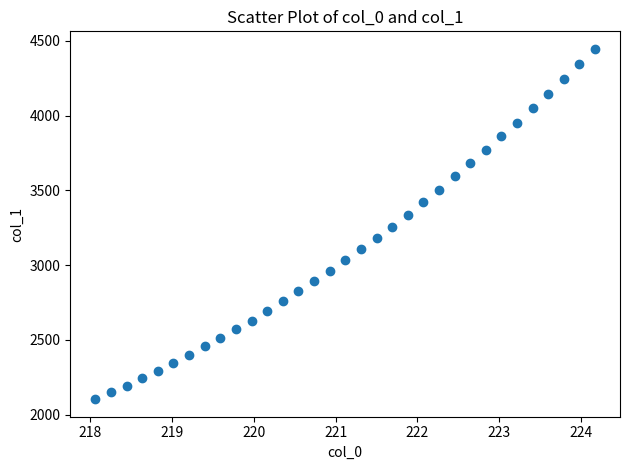

What is the range of X values (max minus min)?

6.1